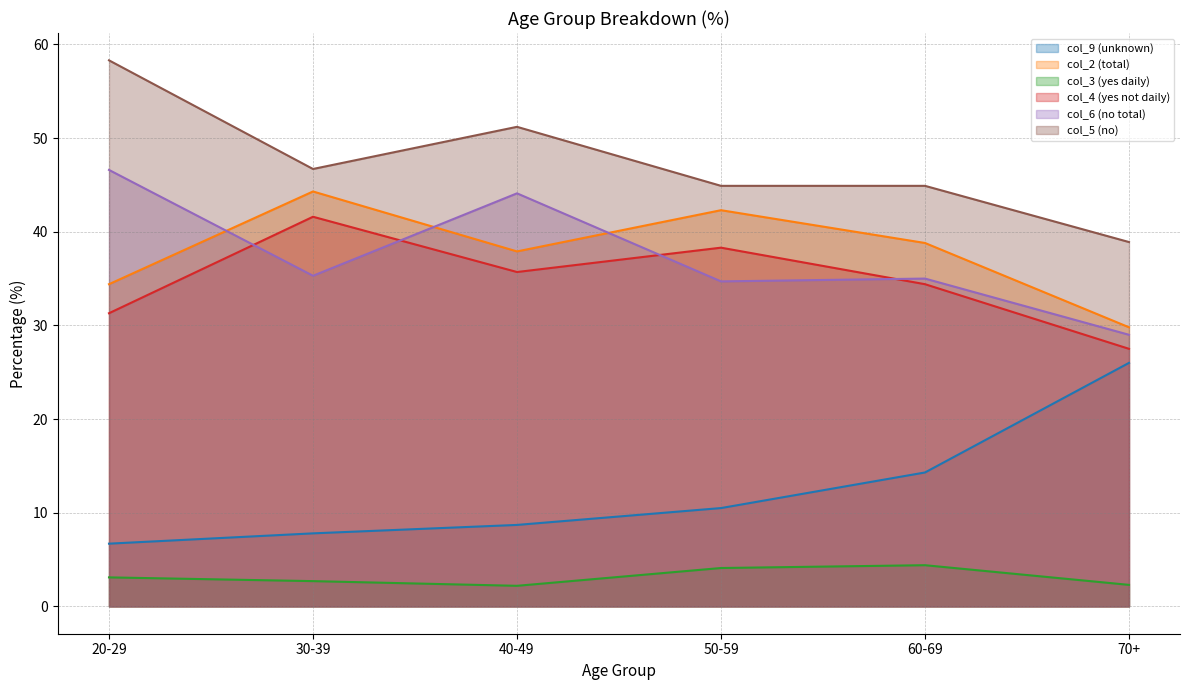

What is the maximum value shown in the chart?

58.3